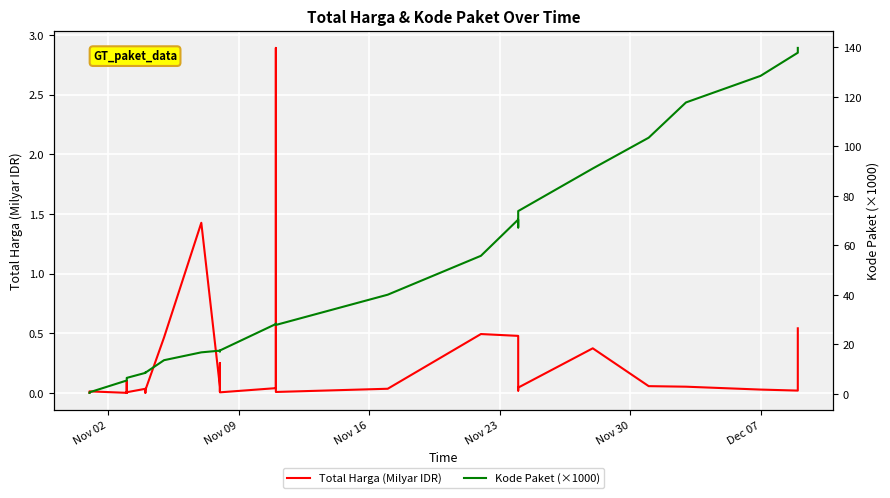

Rank the series by their average value, from lowest to highest.

Total Harga (Milyar IDR), Kode Paket (×1000)